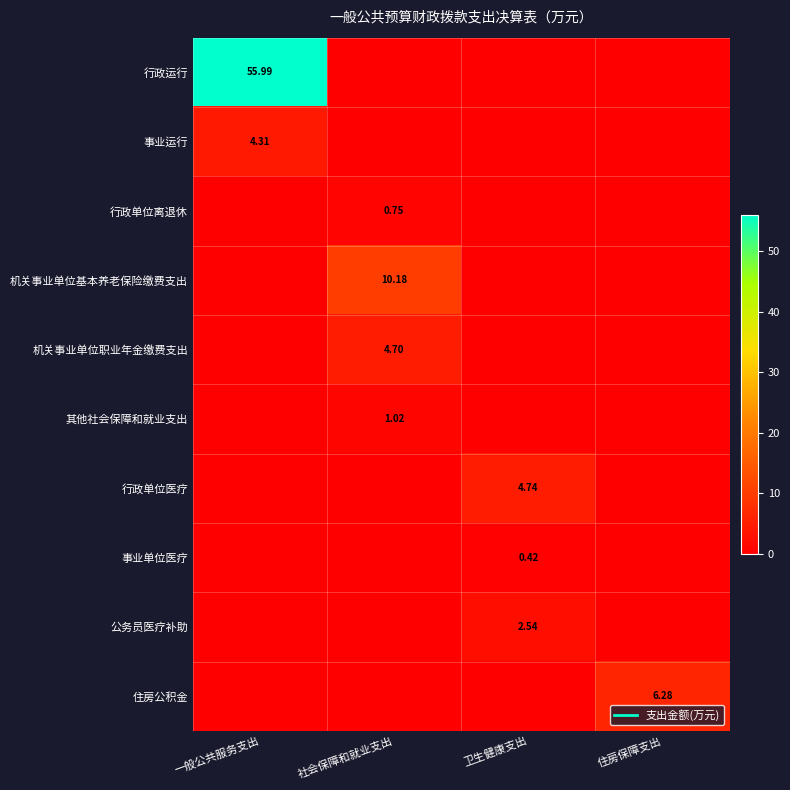

Is it true that 机关事业单位基本养老保险缴费支出 equals 0.0 at 卫生健康支出?

True